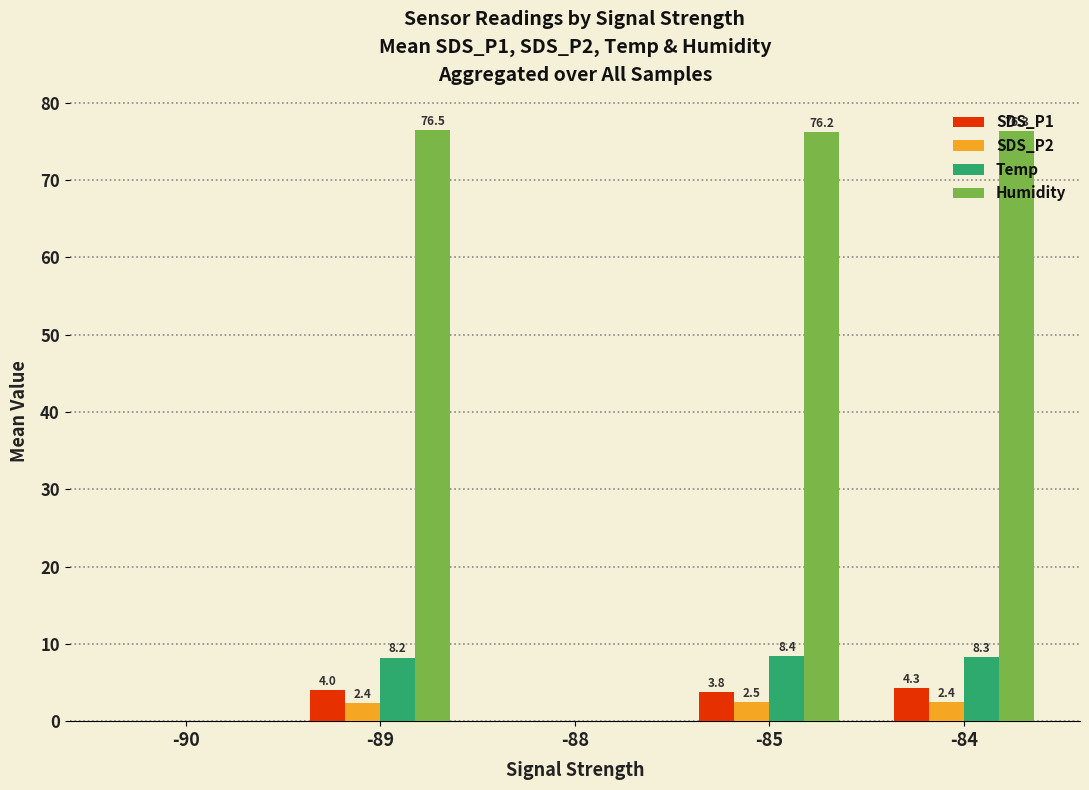

Which series changed the most between -90 and -84?

Humidity